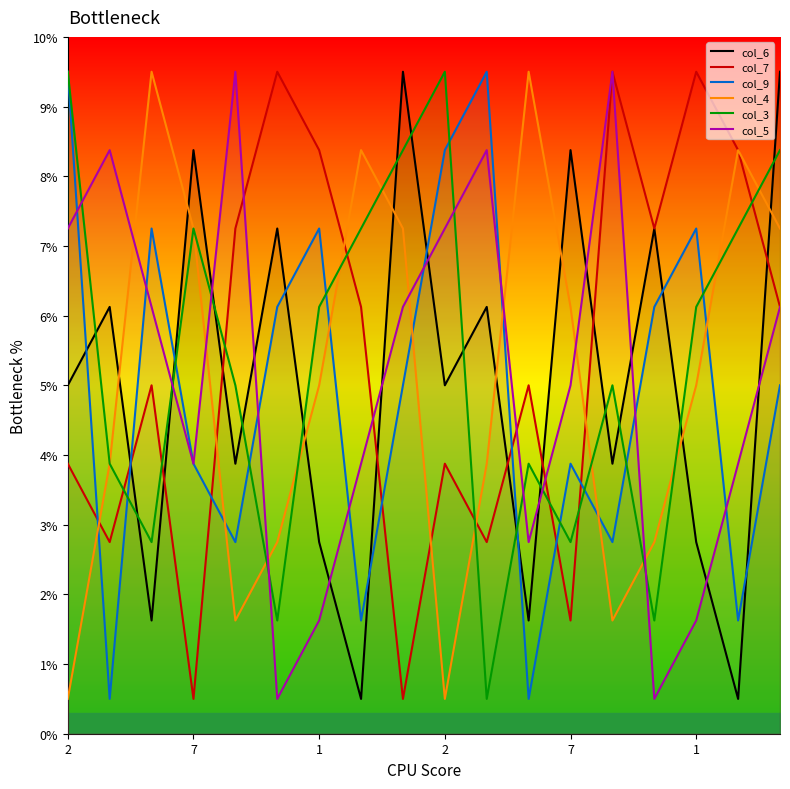

What is the sum of all col_5 values?

92.2